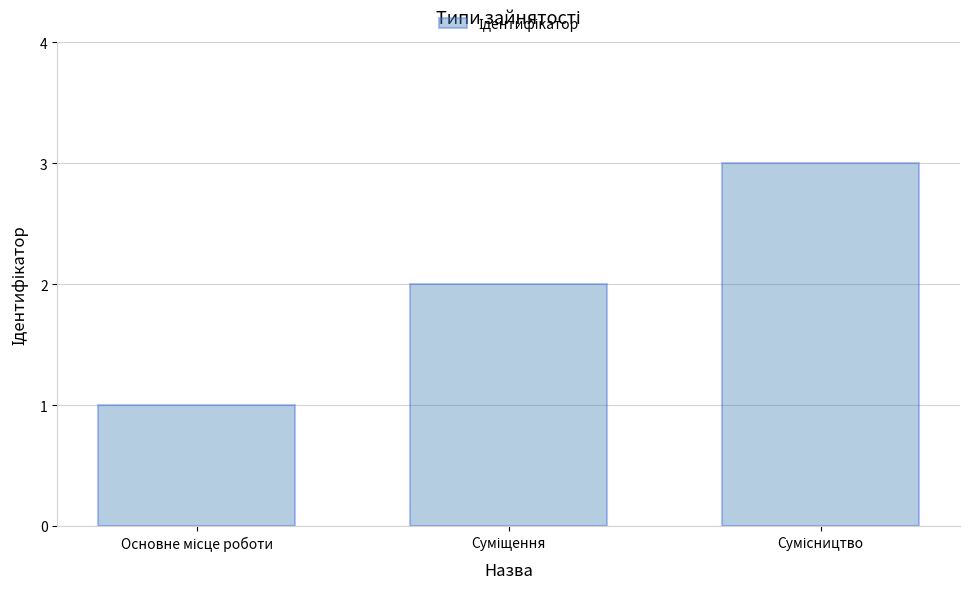

What is the greatest value displayed?

3